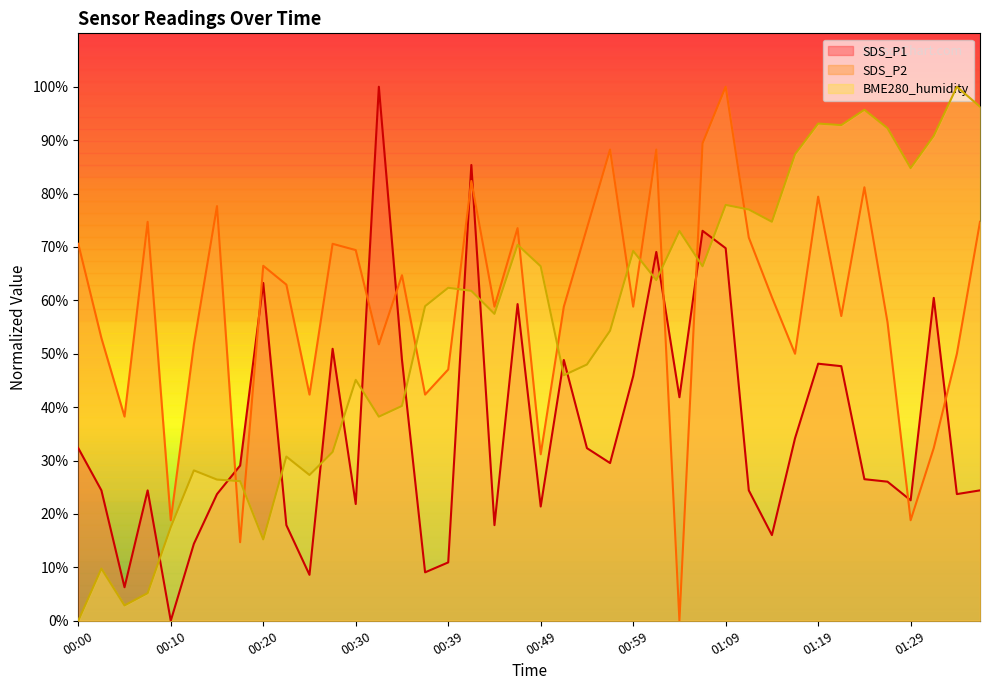

Reading left to right, list all the values displayed in this chart.

SDS_P1: 00:00=32.3	00:02=24.4	00:05=6.3	00:07=24.4	00:10=0.0	00:12=14.4	00:15=23.7	00:17=29.1	00:20=63.3	00:22=17.9	00:25=8.6	00:27=50.9	00:30=21.9	00:32=100.0	00:35=48.8	00:37=9.1	00:39=10.9	00:42=85.3	00:44=17.9	00:47=59.3	00:49=21.4	00:52=48.8	00:54=32.3	00:57=29.5	00:59=45.8	01:02=69.1	01:04=41.9	01:07=73.0	01:09=69.8	01:12=24.4	01:14=16.0	01:17=34.2	01:19=48.1	01:22=47.7	01:25=26.5	01:27=26.0	01:29=22.6	01:32=60.5	01:34=23.7	01:37=24.4
SDS_P2: 00:00=70.6	00:02=52.9	00:05=38.2	00:07=74.7	00:10=18.8	00:12=51.8	00:15=77.6	00:17=14.7	00:20=66.5	00:22=62.9	00:25=42.4	00:27=70.6	00:30=69.4	00:32=51.8	00:35=64.7	00:37=42.4	00:39=47.1	00:42=82.4	00:44=58.8	00:47=73.5	00:49=31.2	00:52=58.8	00:54=73.5	00:57=88.2	00:59=58.8	01:02=88.2	01:04=0.0	01:07=89.4	01:09=100.0	01:12=71.8	01:14=60.6	01:17=50.0	01:19=79.4	01:22=57.1	01:25=81.2	01:27=55.9	01:29=18.8	01:32=32.4	01:34=50.0	01:37=74.7
BME280_humidity: 00:00=0.0	00:02=9.8	00:05=2.9	00:07=5.2	00:10=17.5	00:12=28.2	00:15=26.4	00:17=26.1	00:20=15.2	00:22=30.7	00:25=27.3	00:27=31.6	00:30=45.1	00:32=38.2	00:35=40.2	00:37=58.9	00:39=62.4	00:42=61.8	00:44=57.5	00:47=70.4	00:49=66.4	00:52=46.0	00:54=48.0	00:57=54.3	00:59=69.3	01:02=63.8	01:04=73.0	01:07=66.4	01:09=77.9	01:12=77.0	01:14=74.7	01:17=87.4	01:19=93.1	01:22=92.8	01:25=95.7	01:27=92.2	01:29=84.8	01:32=90.8	01:34=100.0	01:37=96.3